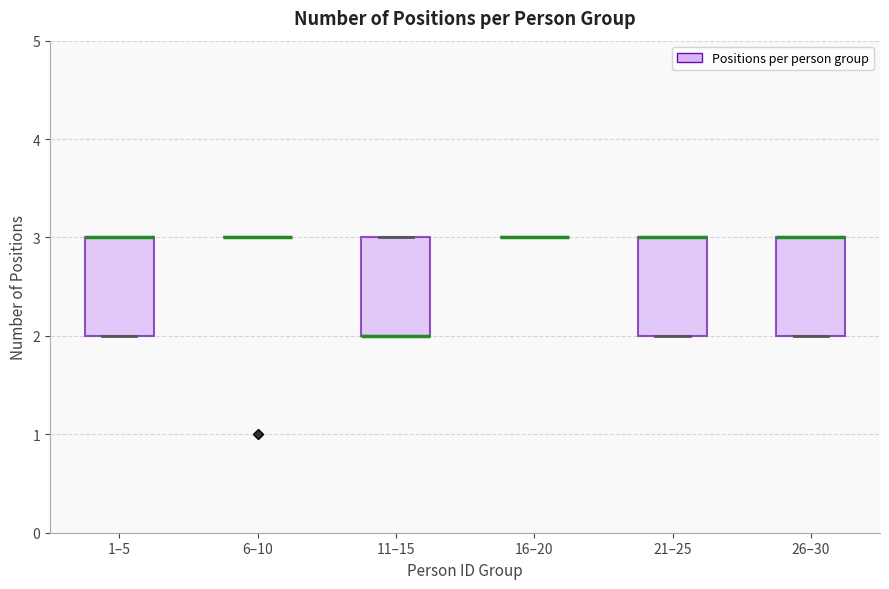

Reading left to right, read every box against the y-axis: the position of its median line, the range the box covers, and the ends of its whiskers. The values are not printed on the chart, so give them approximately, as read against the axis.

1–5: median 3 (drawn on the box's upper edge), box 2 to 3, whiskers 2 to 3
6–10: box collapsed to a line at 3, whiskers 3 to 3
11–15: median 2 (drawn on the box's lower edge), box 2 to 3, whiskers 2 to 3
16–20: box collapsed to a line at 3, whiskers 3 to 3
21–25: median 3 (drawn on the box's upper edge), box 2 to 3, whiskers 2 to 3
26–30: median 3 (drawn on the box's upper edge), box 2 to 3, whiskers 2 to 3